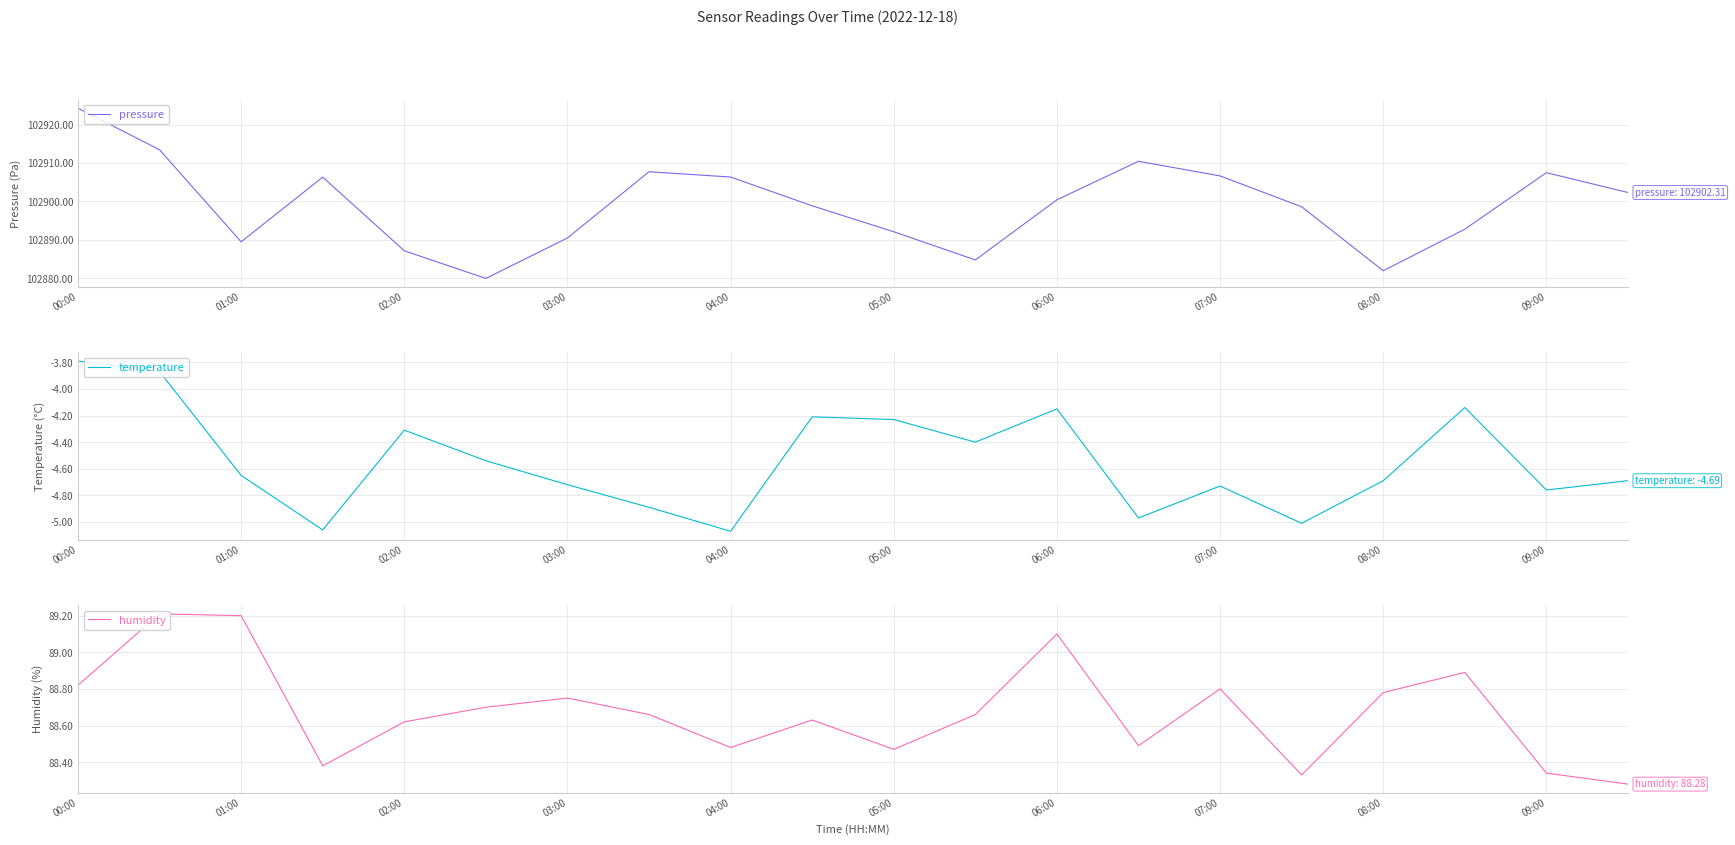

Where is pressure nearest to the value 102902?

19